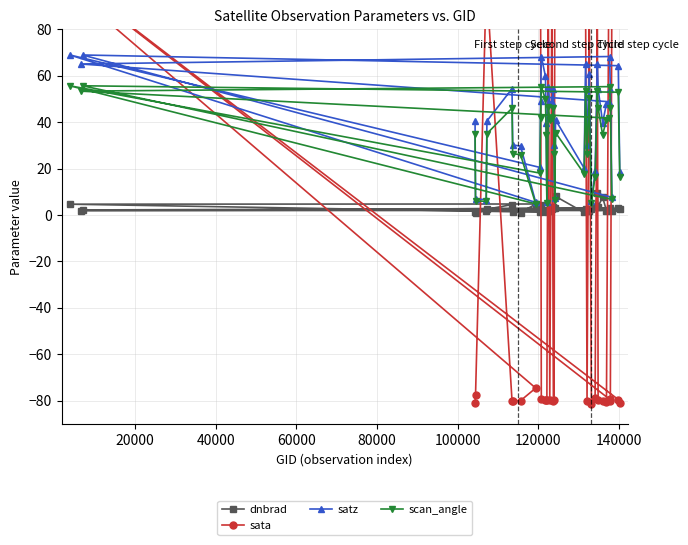

What is the value of the dnbrad point at the 33rd from the left?

7.7